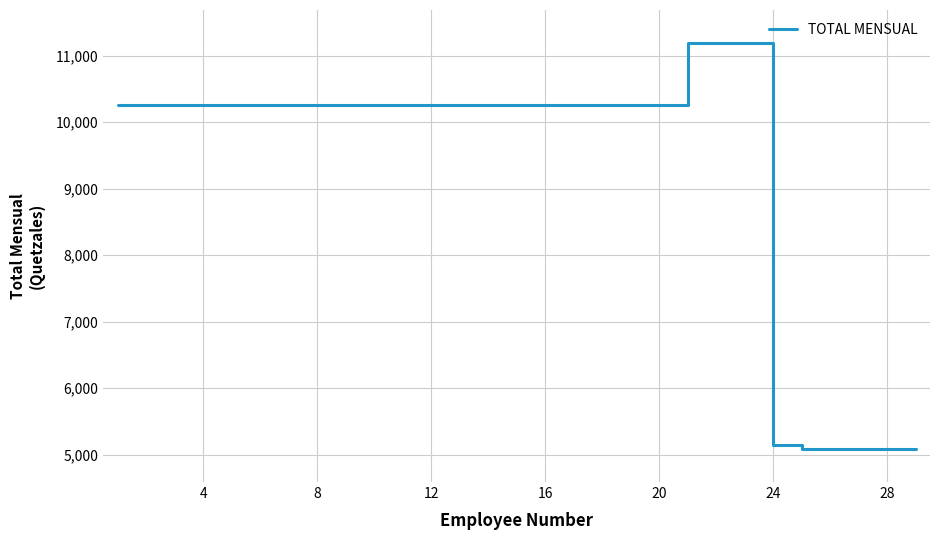

Does the chart display data point markers on the line(s)?

No